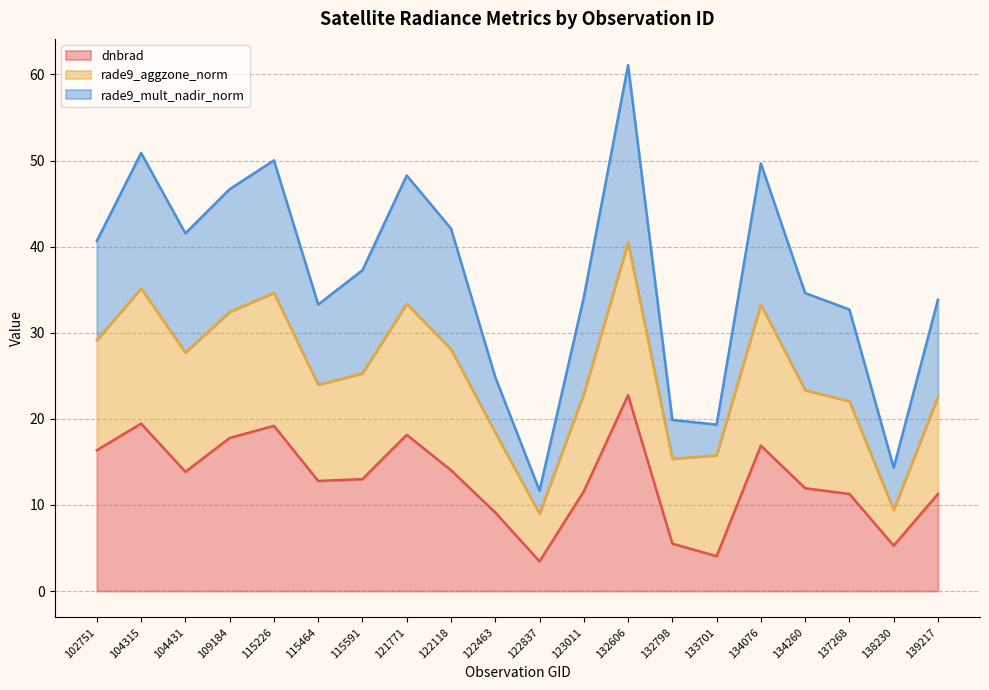

Which series changed the most between 132798 and 137268?

rade9_mult_nadir_norm